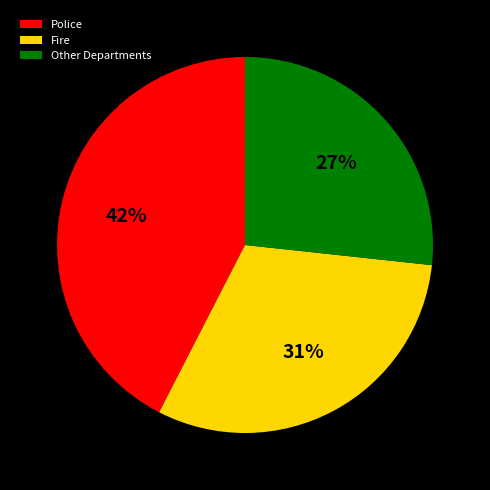

What percentage is the Police slice, to the nearest percent?

42%